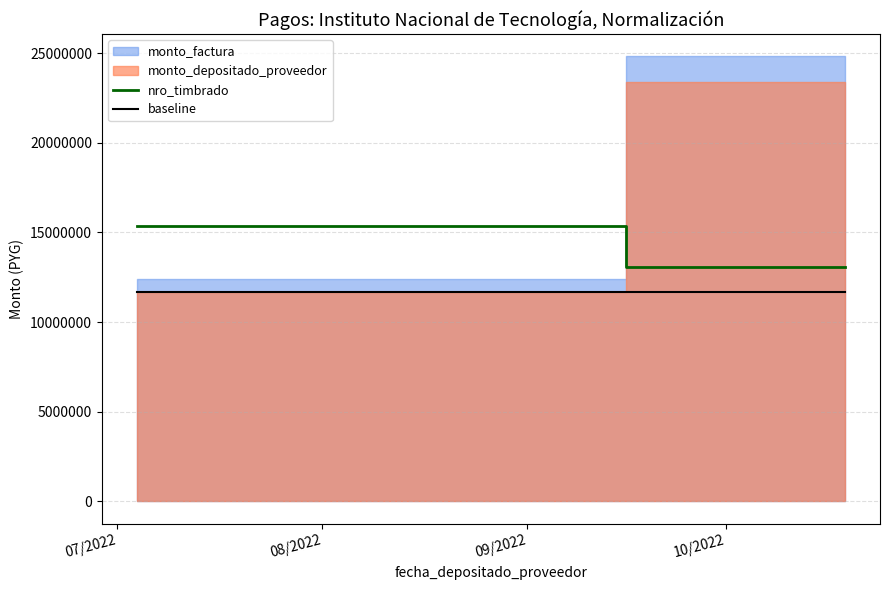

True or false: baseline and nro_timbrado intersect in this chart.

False